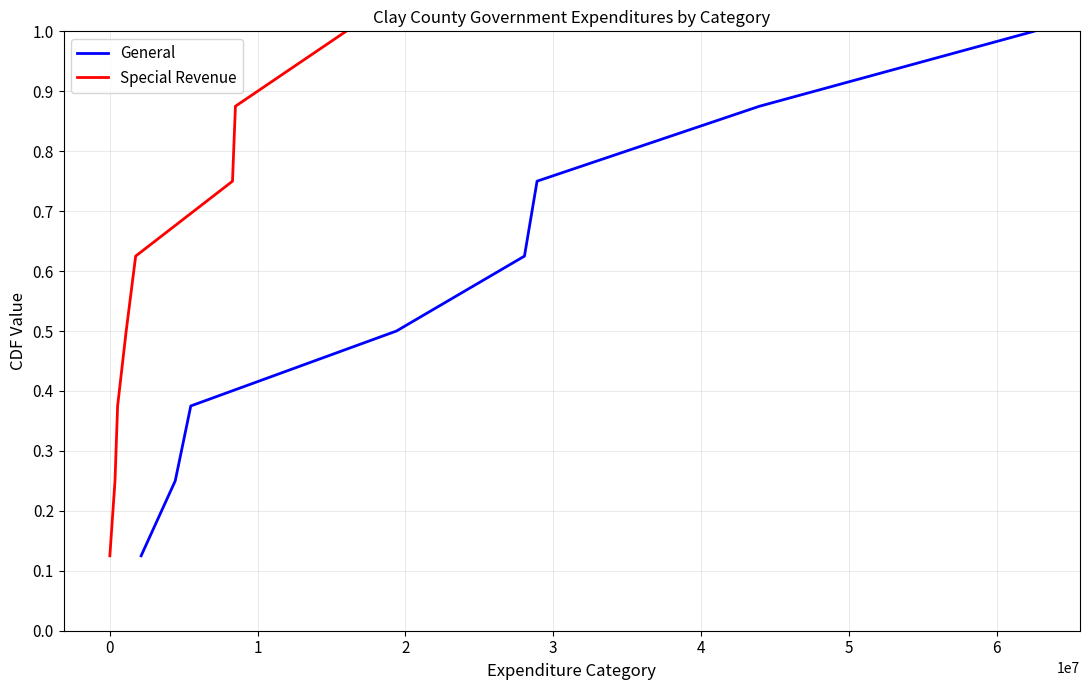

What is the highest value of the General series?

1.0